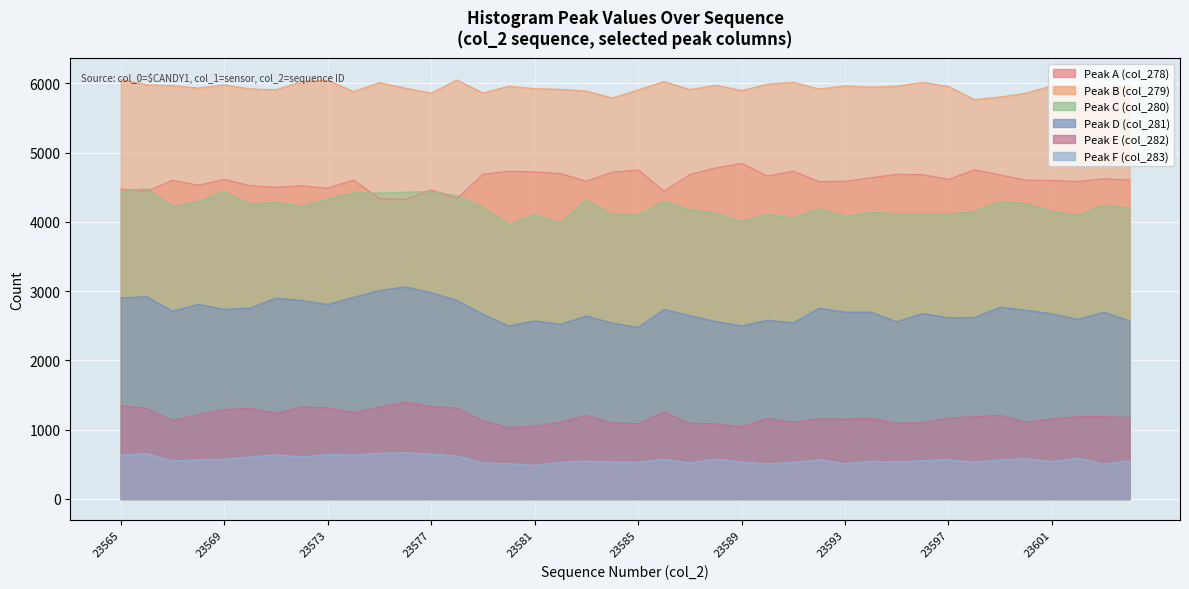

What is the greatest value displayed?

6058